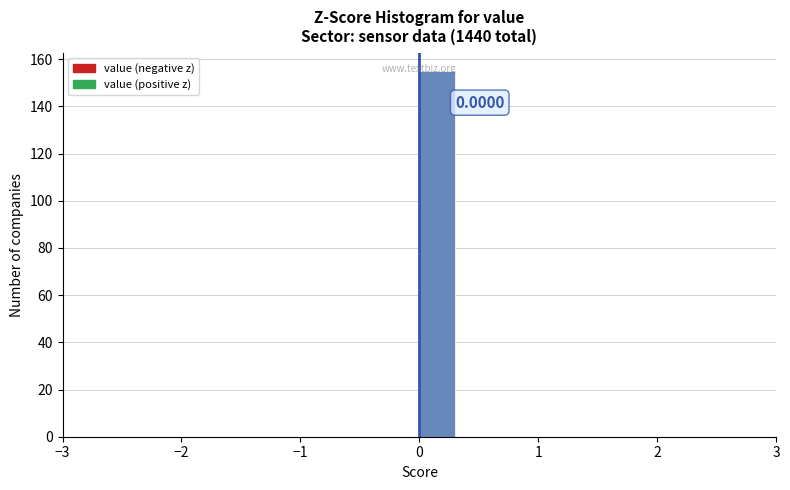

Read against the x-axis, roughly where is the centre of the tallest bar?

0.2